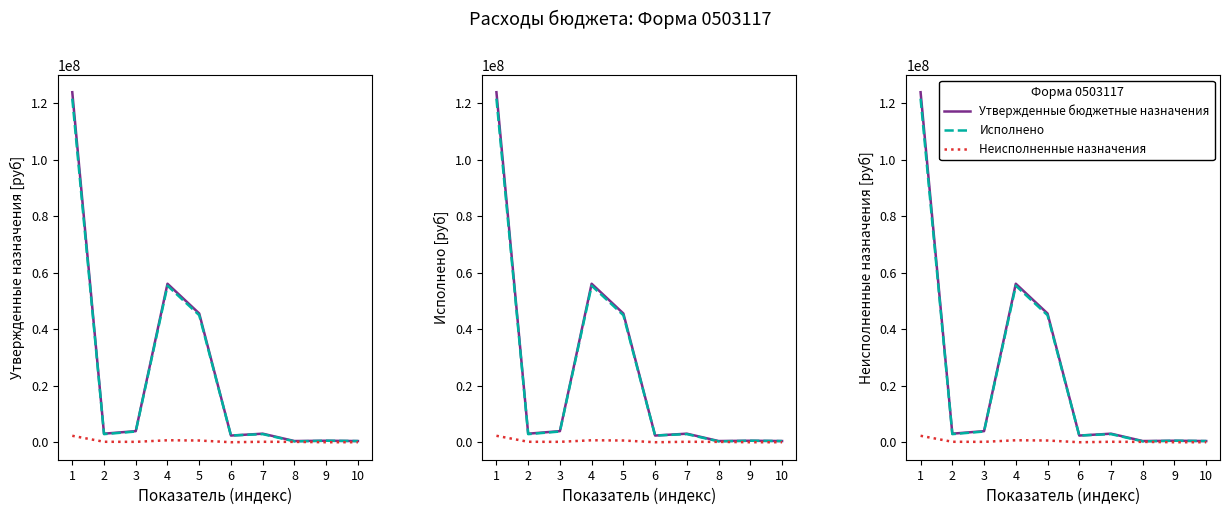

What is the sum of the Исполнено values at 1 and 9?

122108206.4